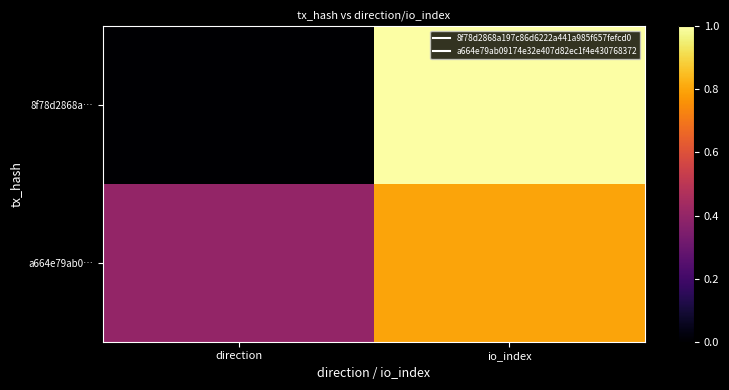

Rank the series at direction from highest to lowest value.

a664e79ab0…, 8f78d2868a…